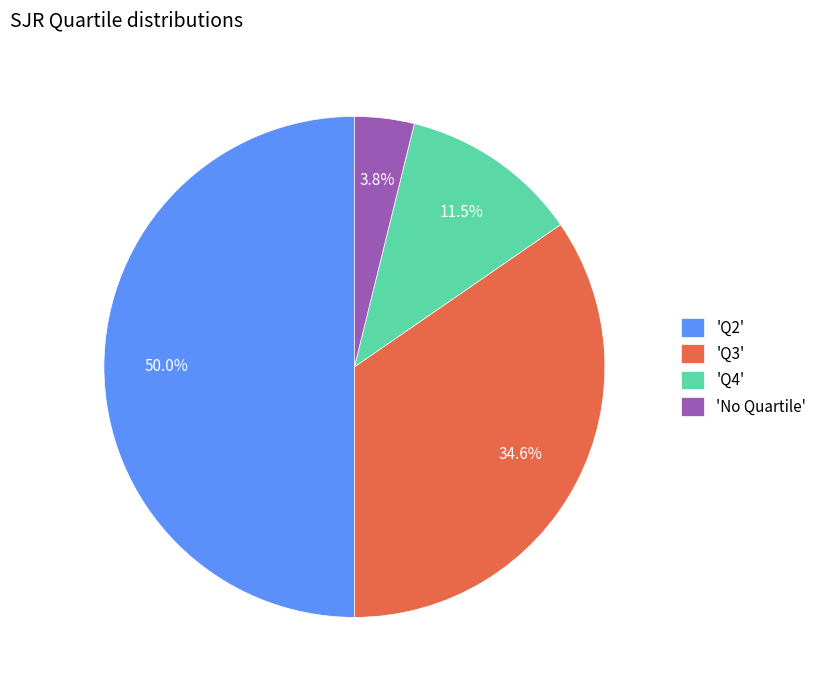

Does 'Q4' represent more than half of the total?

No